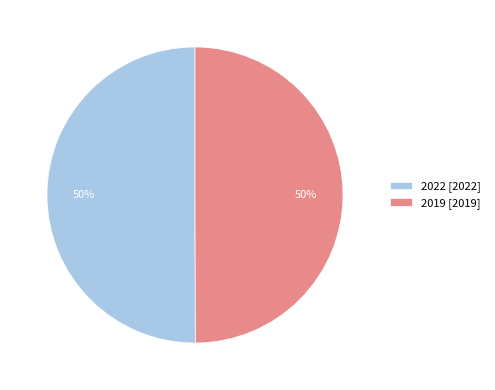

What percentage is the 2019 [2019] slice, to the nearest percent?

50%